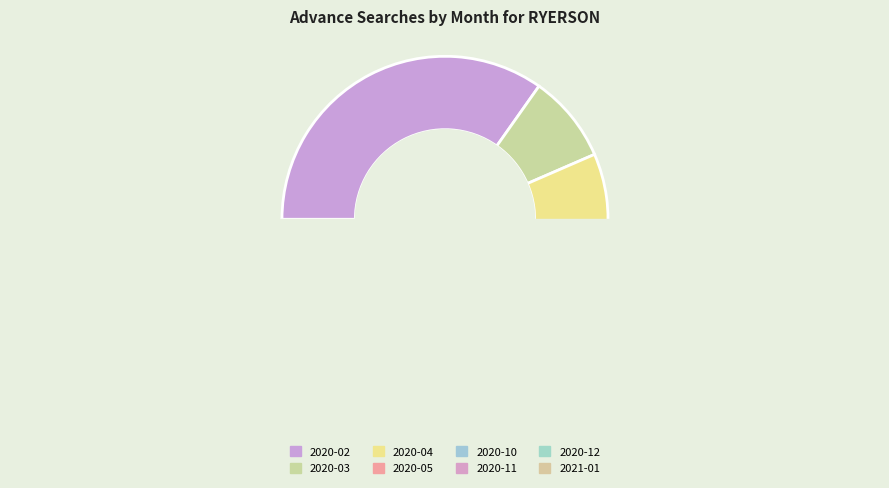

Which category has the biggest portion of the pie?

2020-02